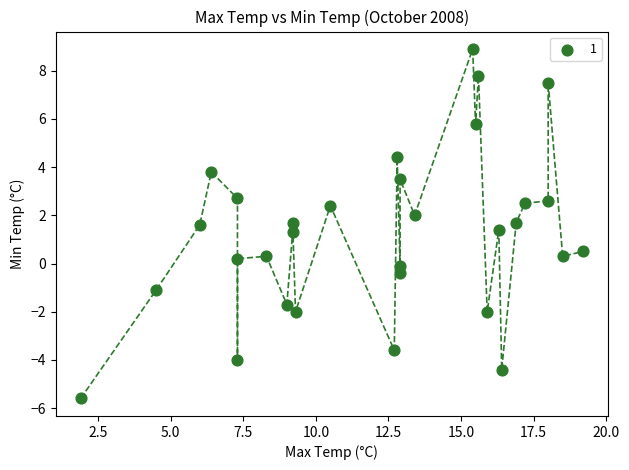

What is the range of X values (max minus min)?

17.3